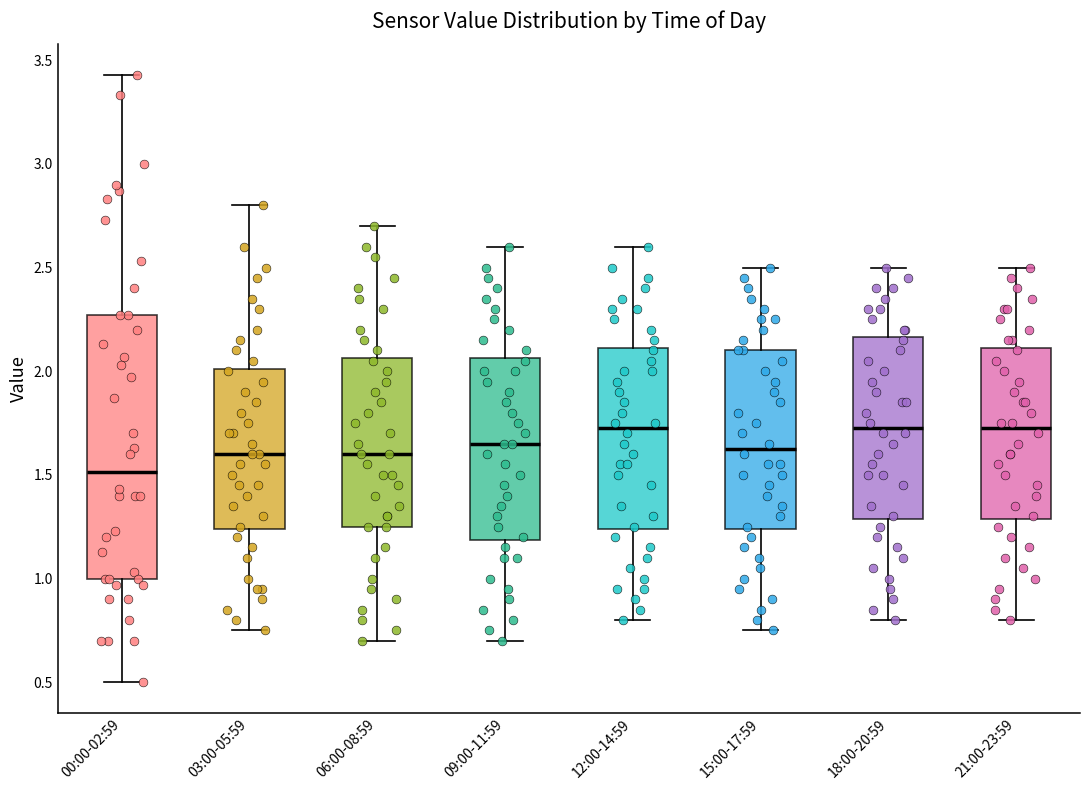

Reading left to right, read every box against the y-axis: the position of its median line, the range the box covers, and the ends of its whiskers. The values are not printed on the chart, so give them approximately, as read against the axis.

00:00-02:59: median 1.50, box 1.00 to 2.25, whiskers 0.50 to 3.45
03:00-05:59: median 1.60, box 1.25 to 2.00, whiskers 0.75 to 2.80
06:00-08:59: median 1.60, box 1.25 to 2.05, whiskers 0.70 to 2.70
09:00-11:59: median 1.65, box 1.20 to 2.05, whiskers 0.70 to 2.60
12:00-14:59: median 1.75, box 1.25 to 2.10, whiskers 0.80 to 2.60
15:00-17:59: median 1.65, box 1.25 to 2.10, whiskers 0.75 to 2.50
18:00-20:59: median 1.75, box 1.30 to 2.15, whiskers 0.80 to 2.50
21:00-23:59: median 1.75, box 1.30 to 2.10, whiskers 0.80 to 2.50